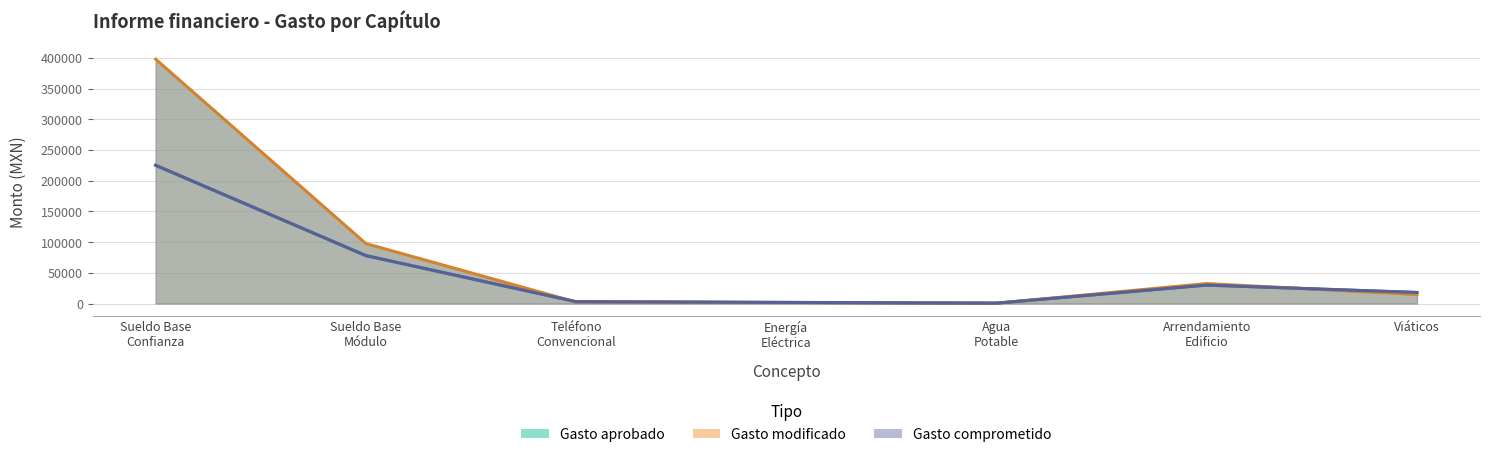

Does the chart have visible grid lines?

Yes